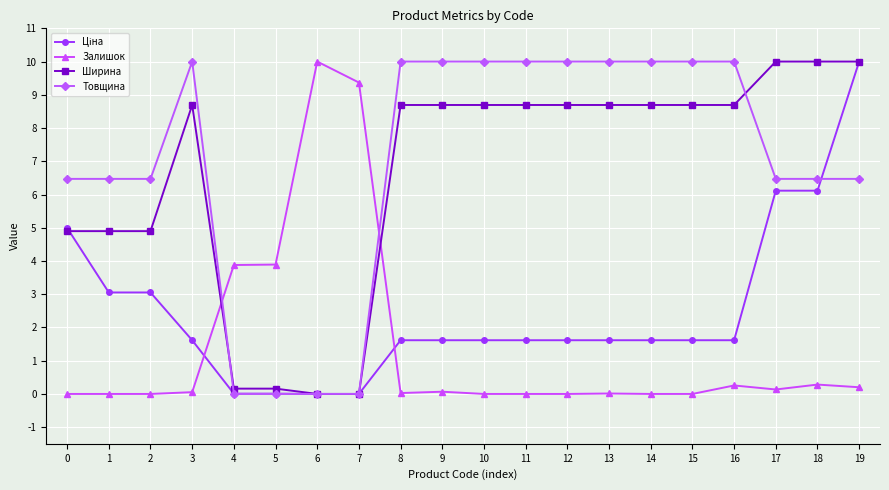

How many times do Залишок and Ширина cross each other?

2